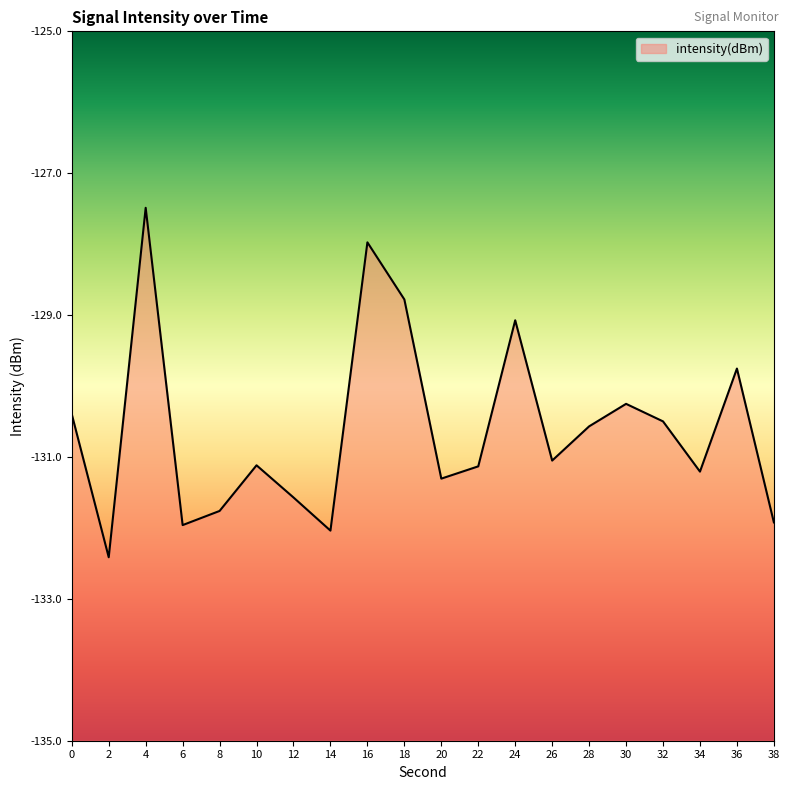

What is the value of the 2nd point from the left?

-132.4